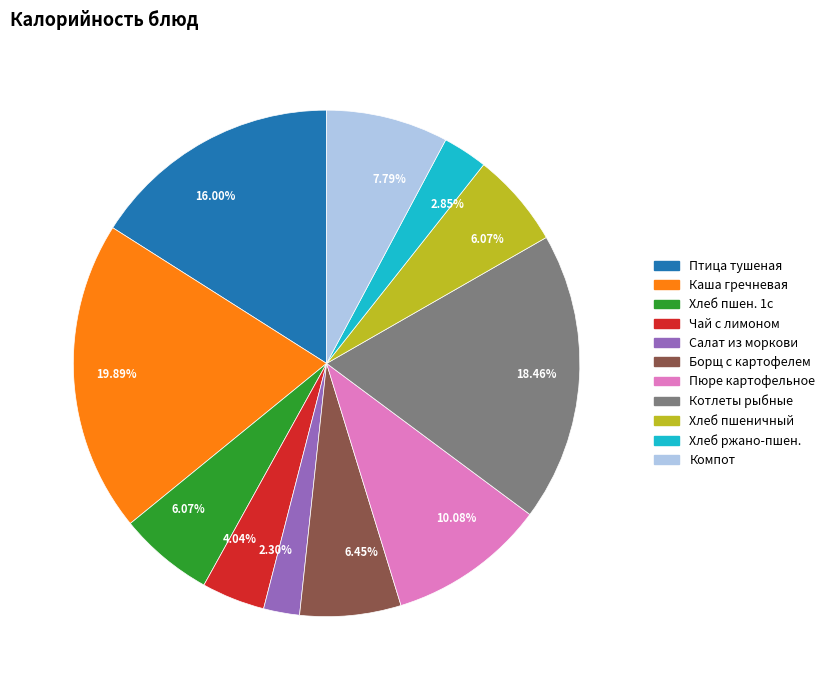

Does any single category account for the majority?

No